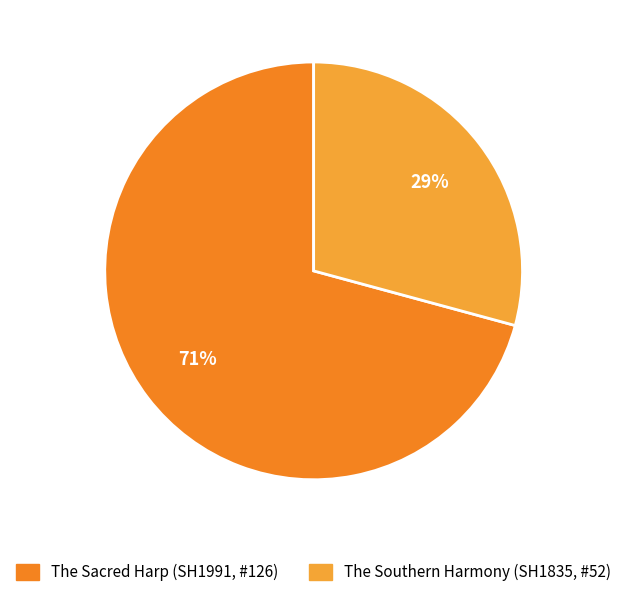

Combined, do The Southern Harmony (SH1835, #52) and The Sacred Harp (SH1991, #126) account for over 50%?

Yes